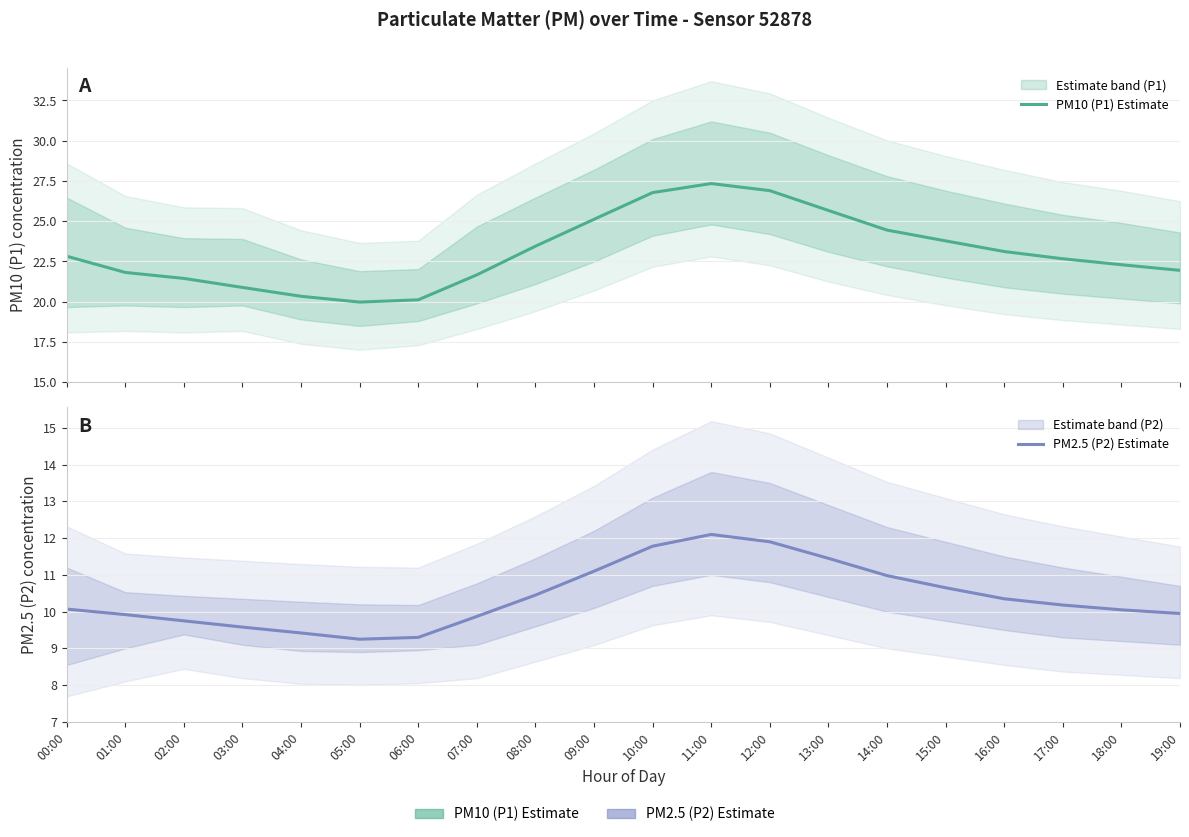

What is the label of the 5th point from the right?

15:00